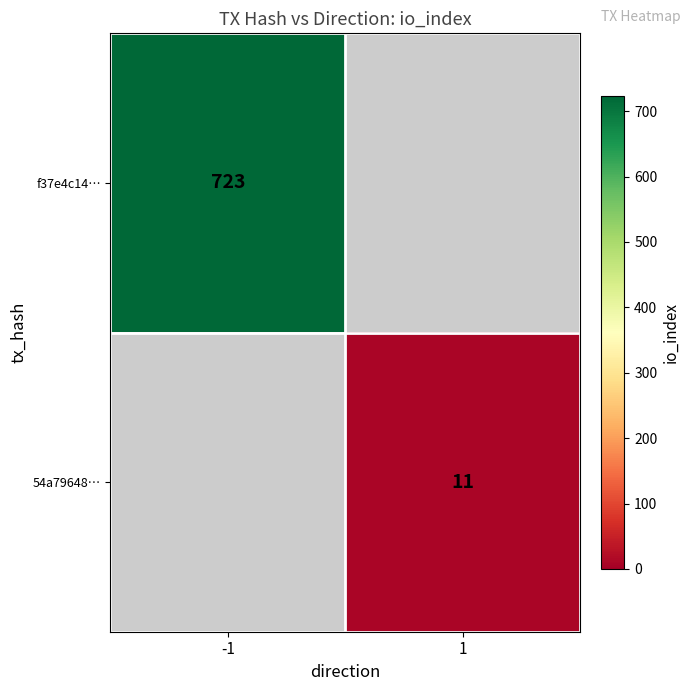

The f37e4c14… series shows 723 at -1. True or false?

True